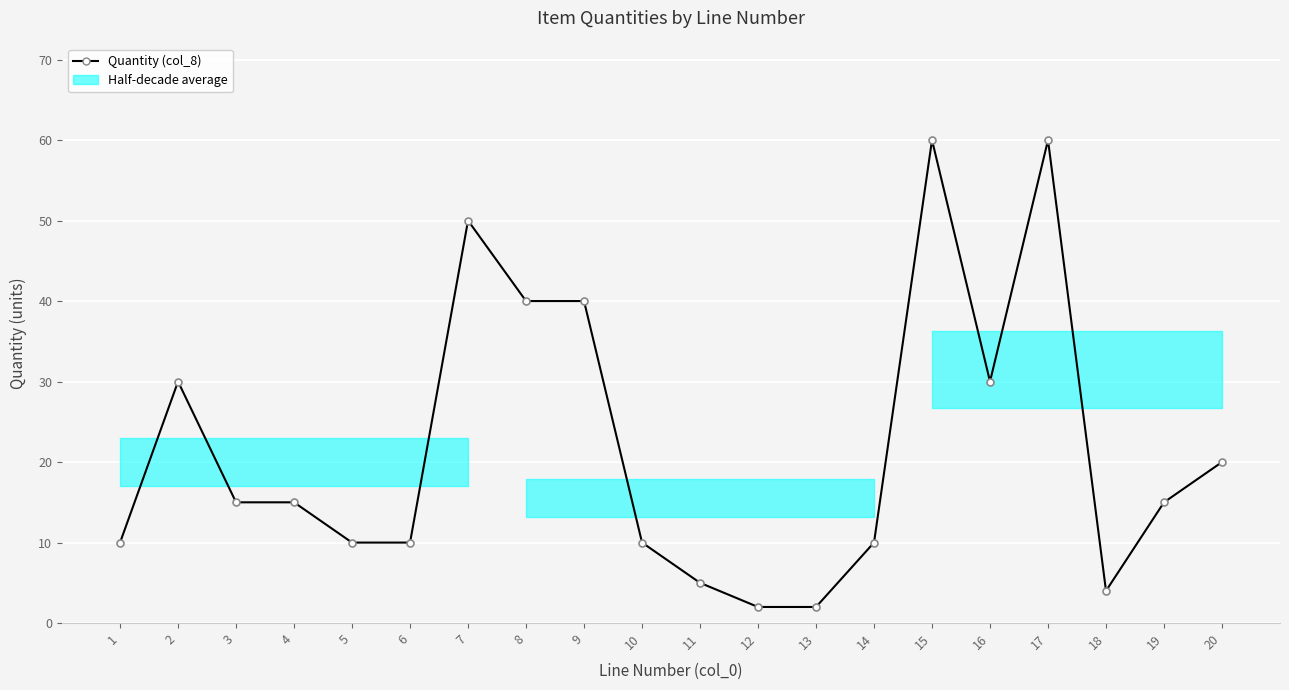

Reading right to left, list all the values displayed in this chart.

20=20	19=15	18=4	17=60	16=30	15=60	14=10	13=2	12=2	11=5	10=10	9=40	8=40	7=50	6=10	5=10	4=15	3=15	2=30	1=10